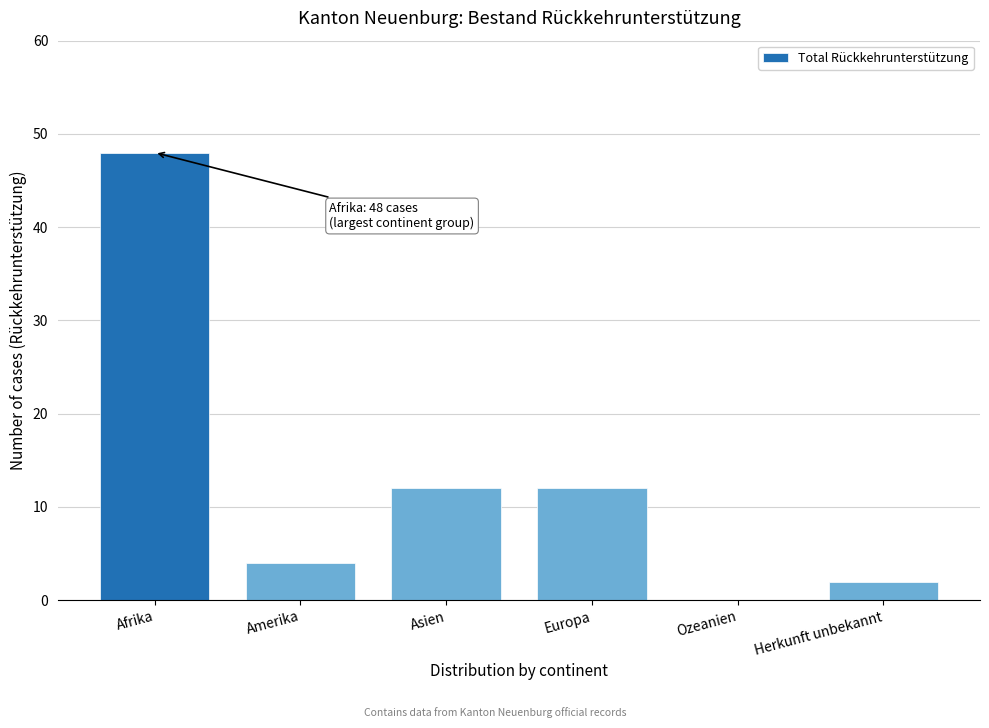

Reading left to right, list all the values displayed in this chart.

Afrika=48	Amerika=4	Asien=12	Europa=12	Ozeanien=0	Herkunft unbekannt=2